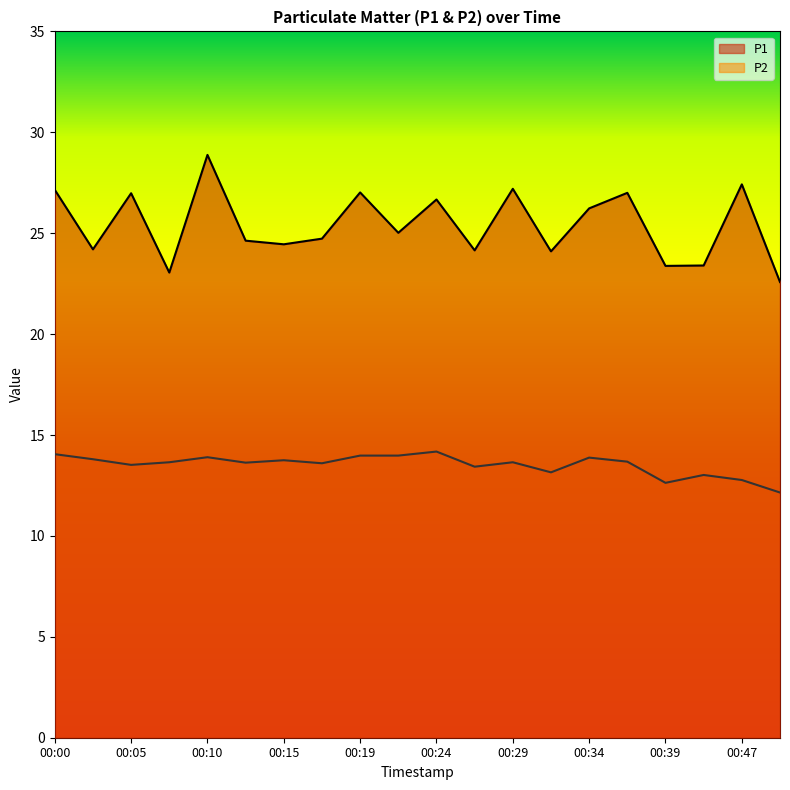

True or false: P1 and P2 cross at least once.

False